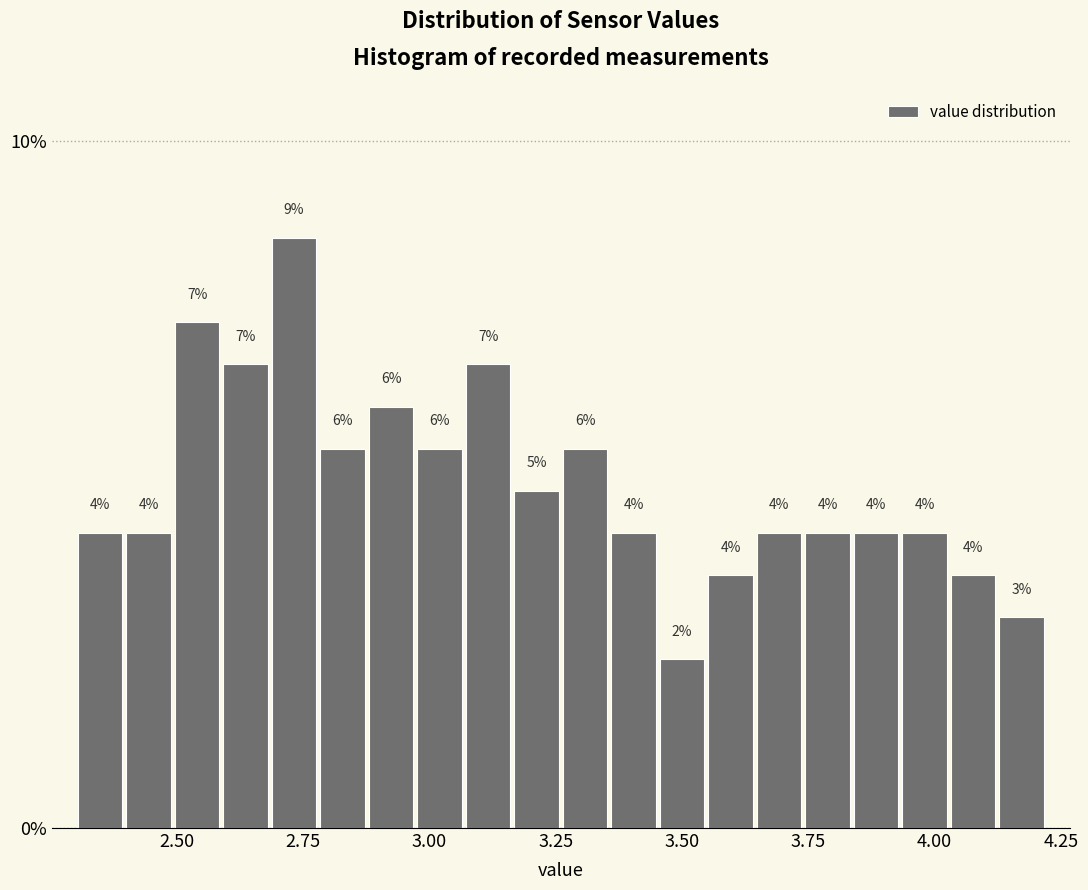

Read against the x-axis, roughly where is the centre of the tallest bar?

2.75